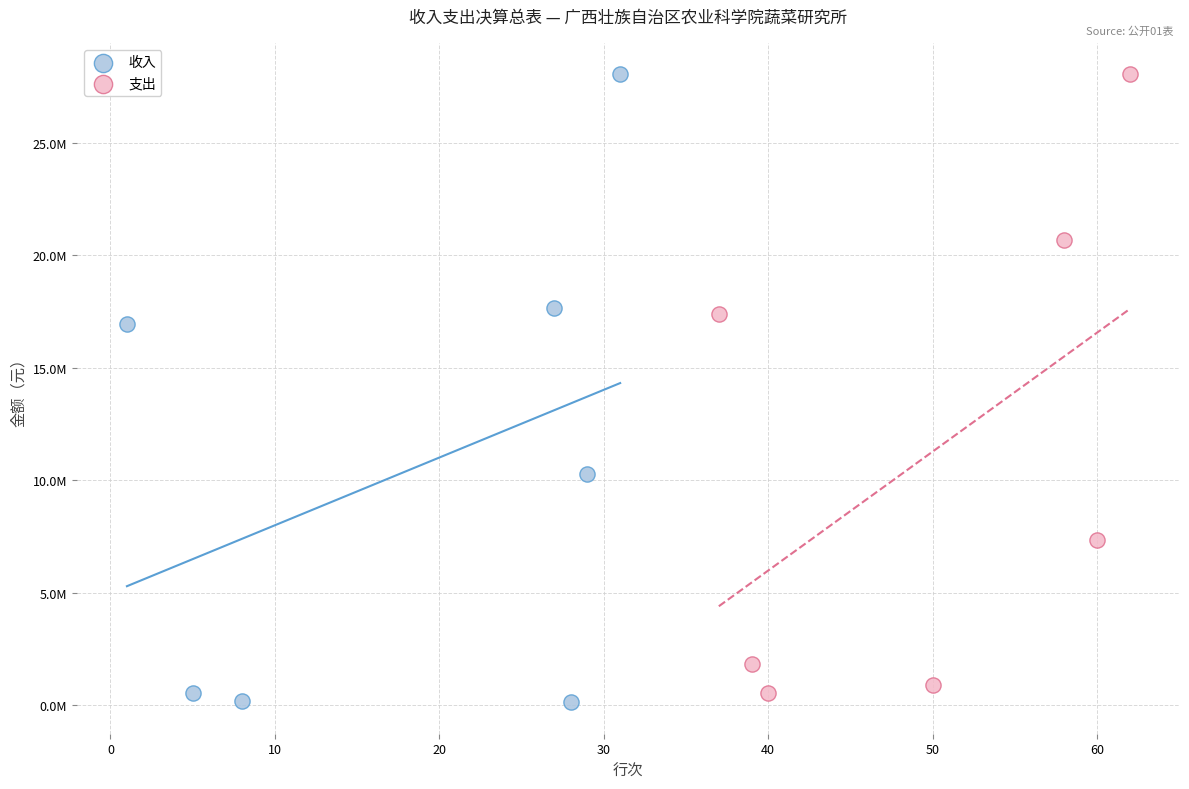

Which series reaches the minimum Y coordinate?

收入